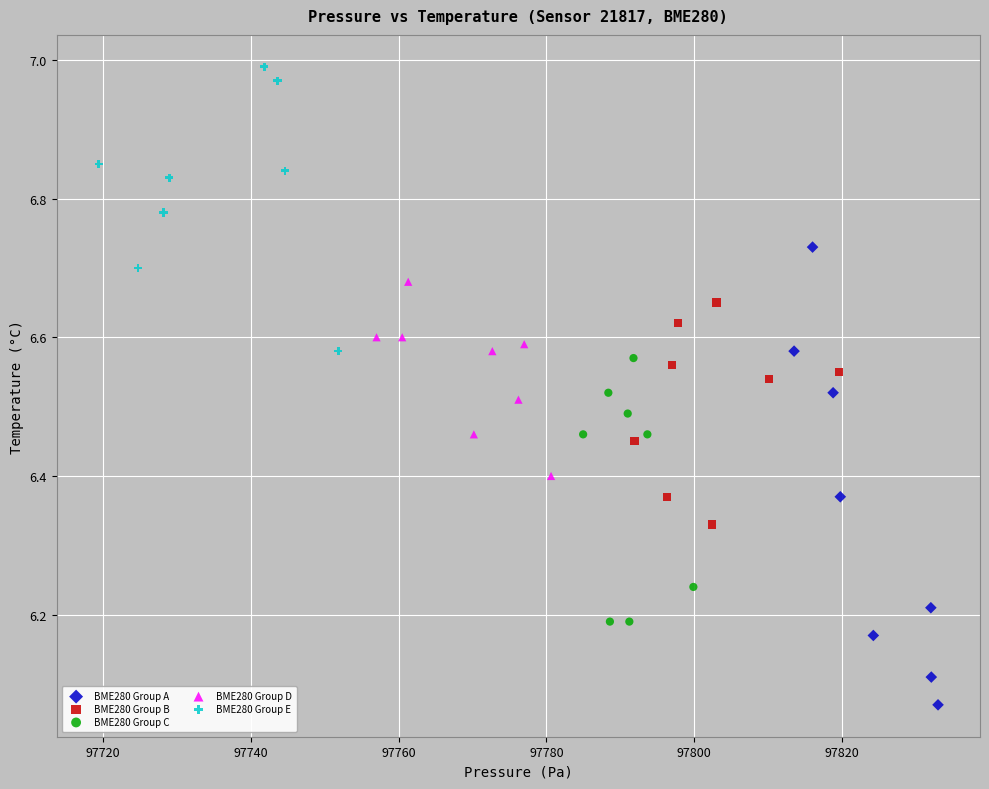

What are all the series names shown in the legend?

BME280 Group A, BME280 Group B, BME280 Group C, BME280 Group D, BME280 Group E